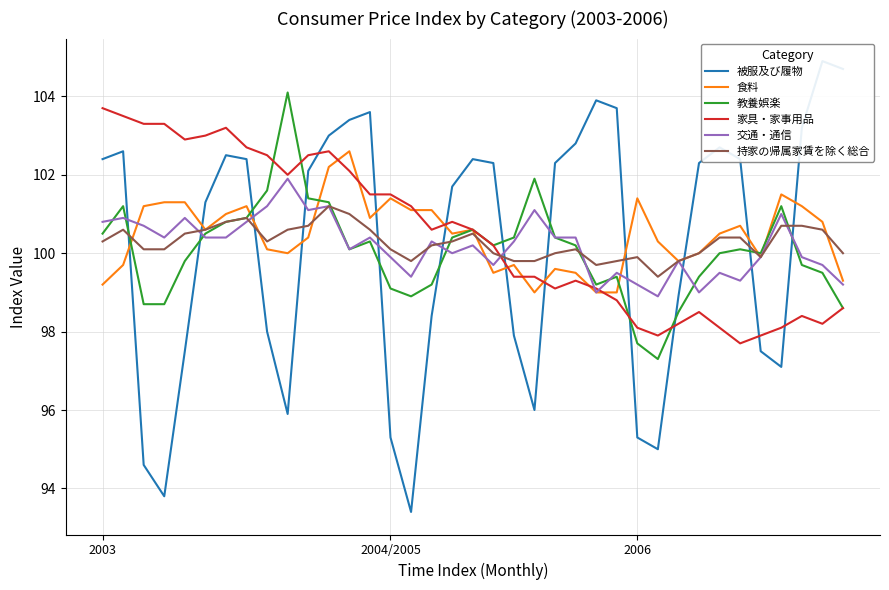

What is the lowest value of the 持家の帰属家賃を除く総合 series?

99.4